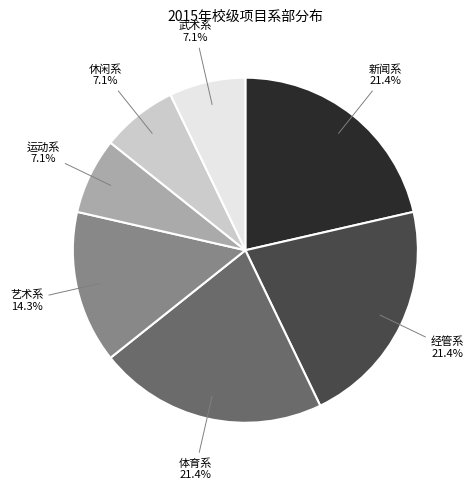

Does any single category account for the majority?

No